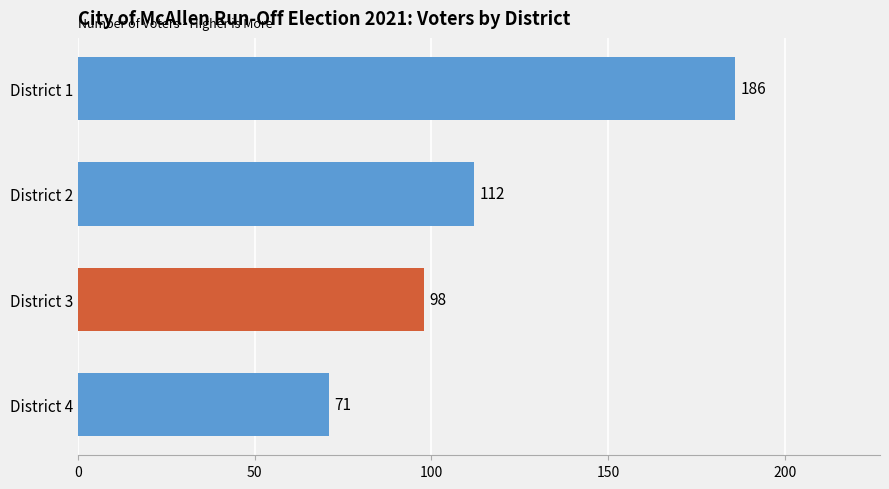

Count the number of data series in this chart.

1